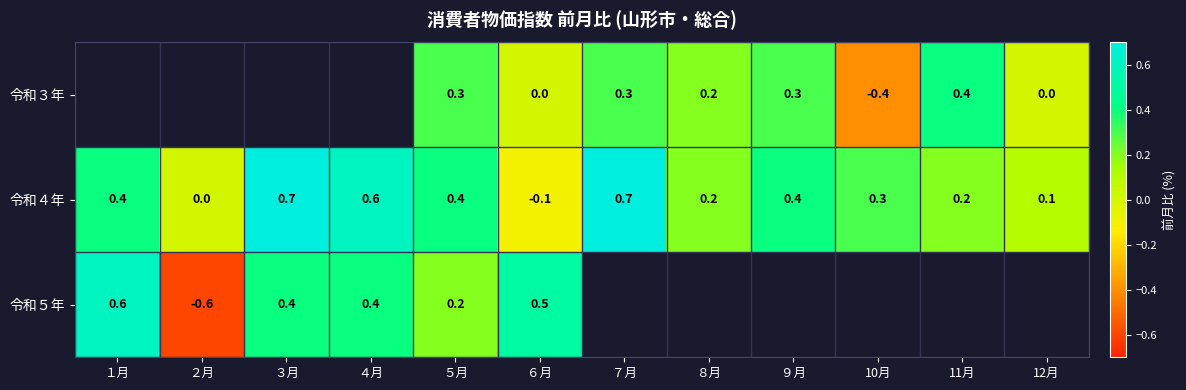

What is the spread (max minus min) of values at ６月?

0.6